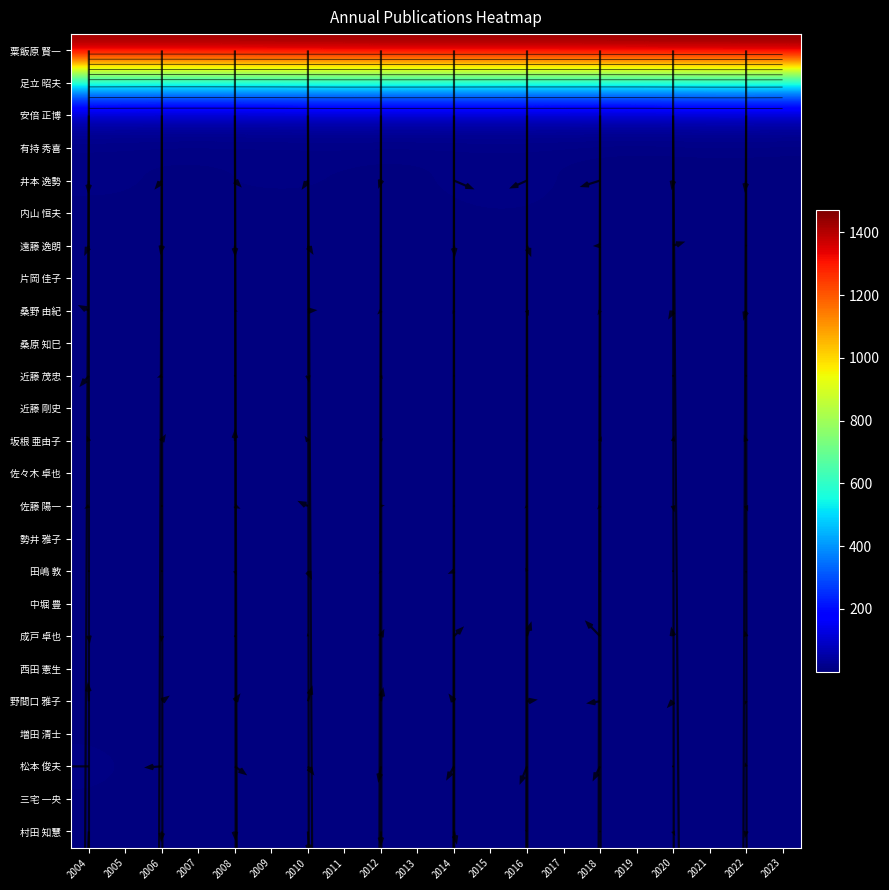

Which series changed the most between 2018 and 2023?

粟飯原 賢一